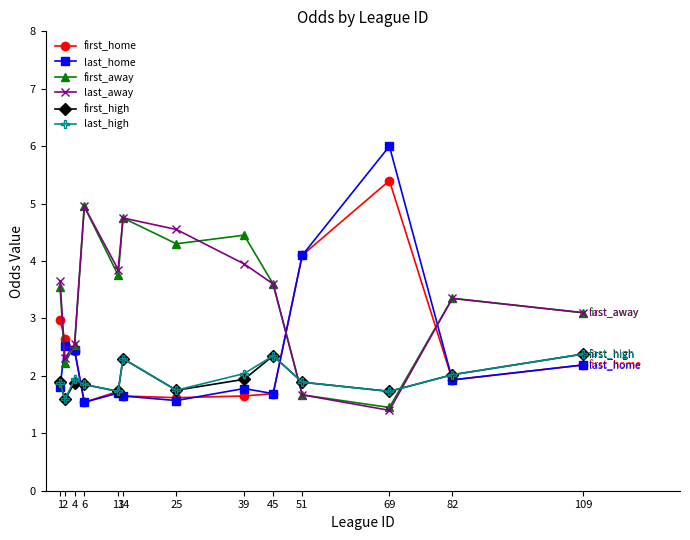

What is the sum of the last_home values at 25 and 1?

3.4